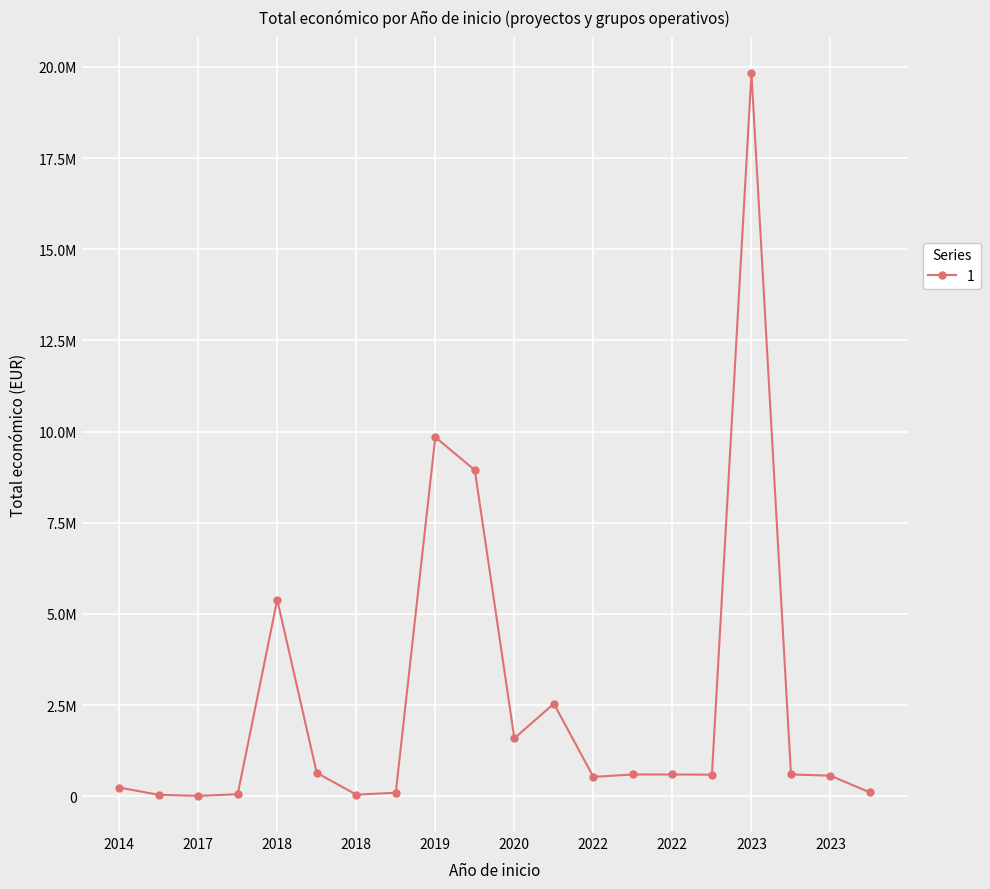

Where is the data nearest to the value 9920939?

2019